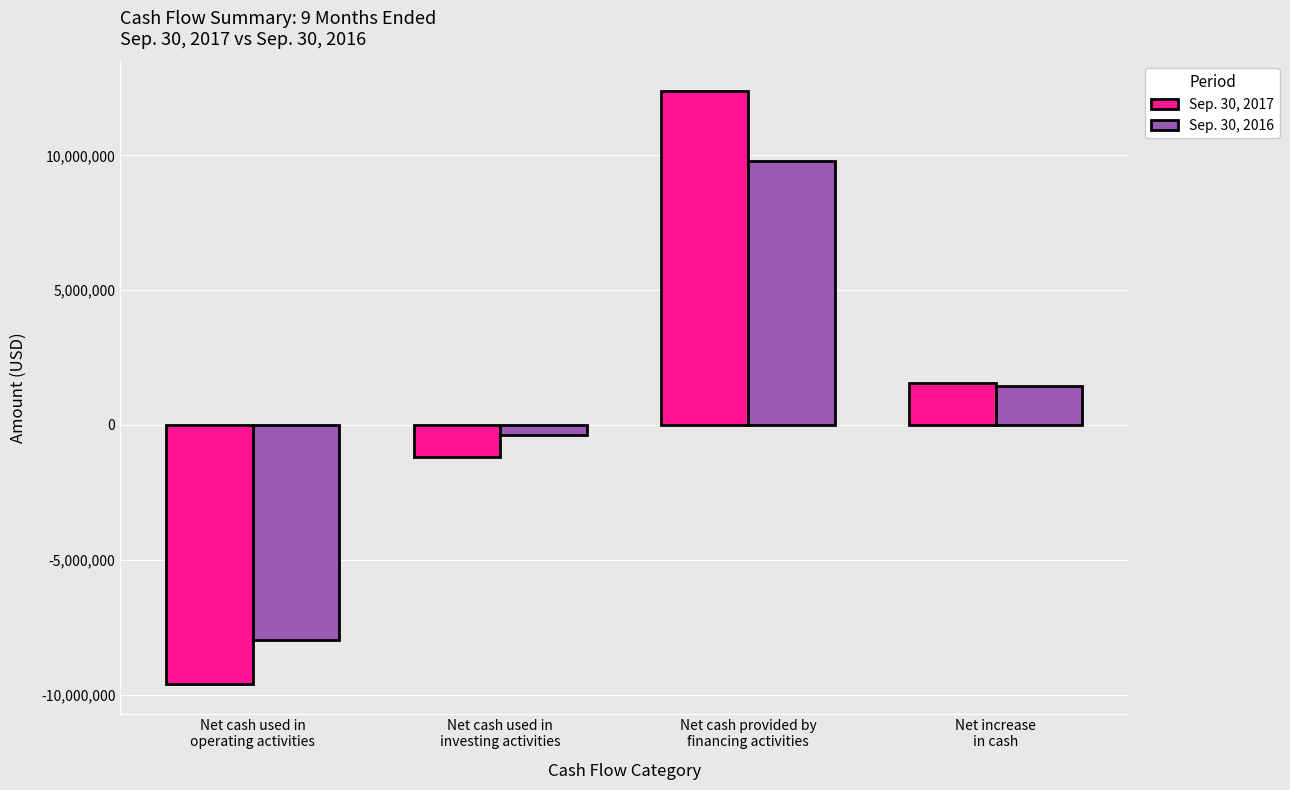

Reading left to right, list all the values displayed in this chart.

Sep. 30, 2017: Net cash used in
operating activities=-9620986	Net cash used in
investing activities=-1204990	Net cash provided by
financing activities=12380358	Net increase
in cash=1554382
Sep. 30, 2016: Net cash used in
operating activities=-7982309	Net cash used in
investing activities=-362234	Net cash provided by
financing activities=9774751	Net increase
in cash=1430208